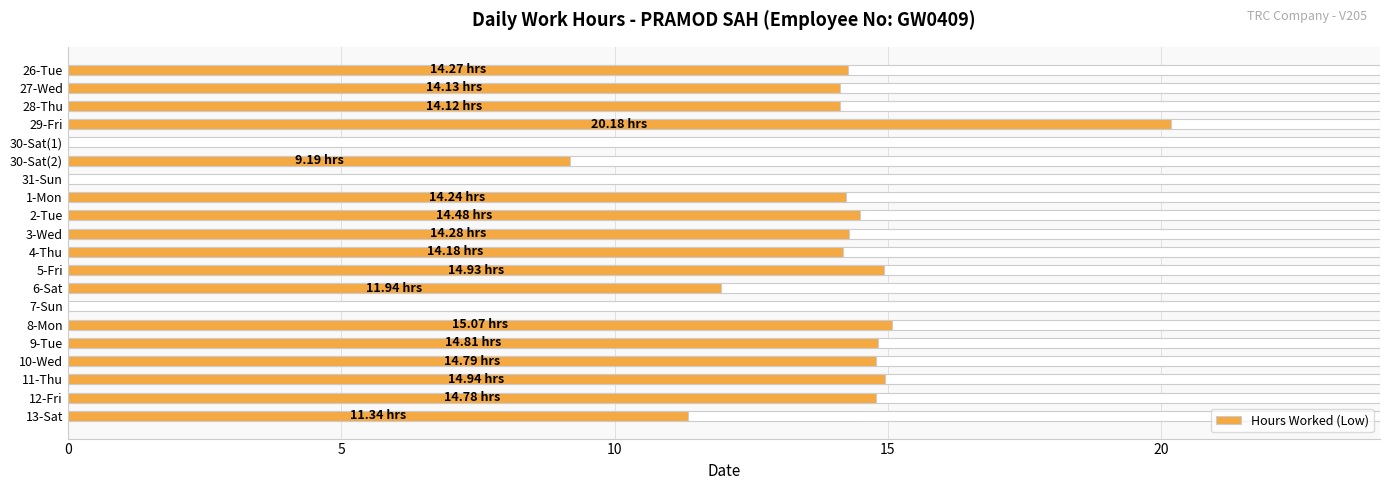

How many data points are less than 14?

6